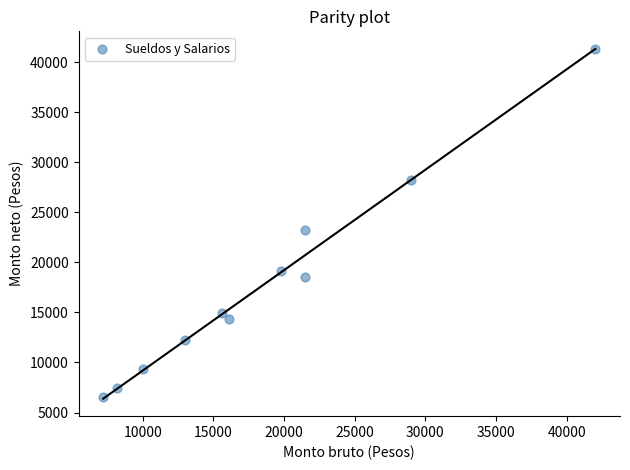

What is the range of Y values (max minus min)?

34813.3